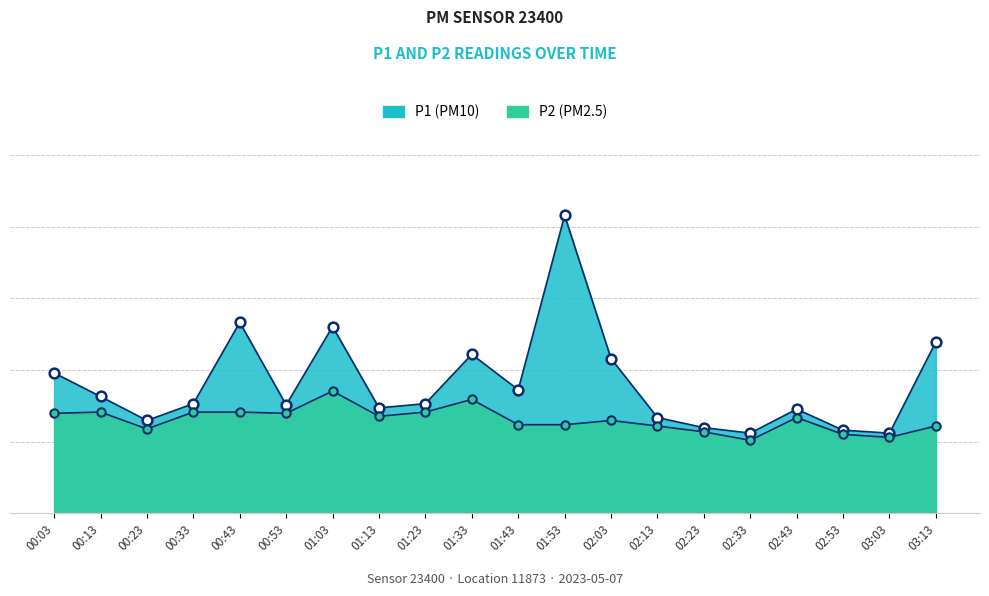

What is the label of the 6th point from the right?

02:23